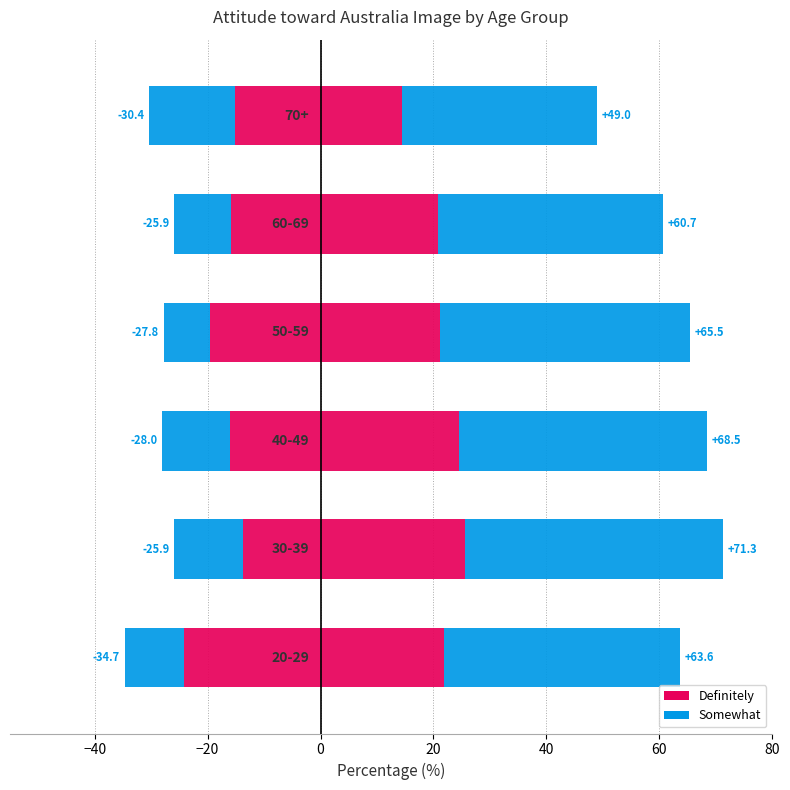

Between 20 and −40, which is larger?

−40